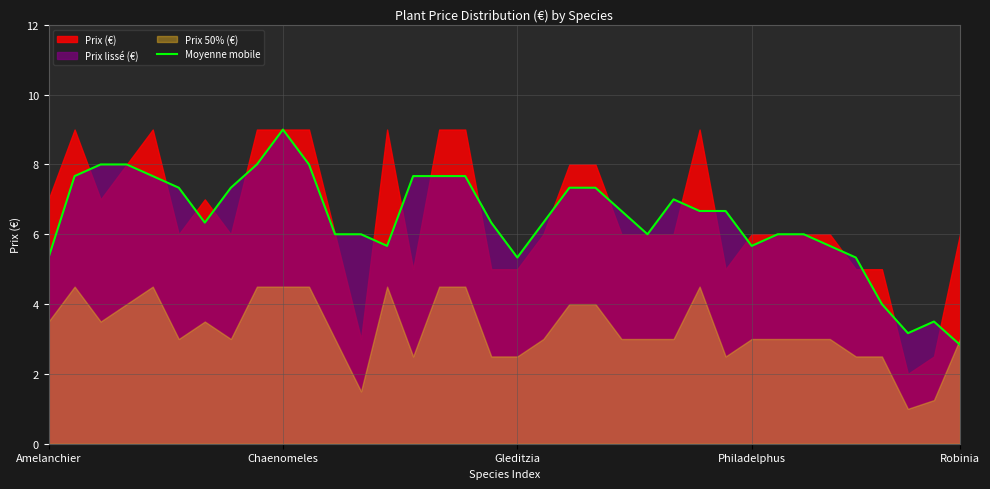

The value of Moyenne mobile at Gleditzia is 8.4. True or false?

False